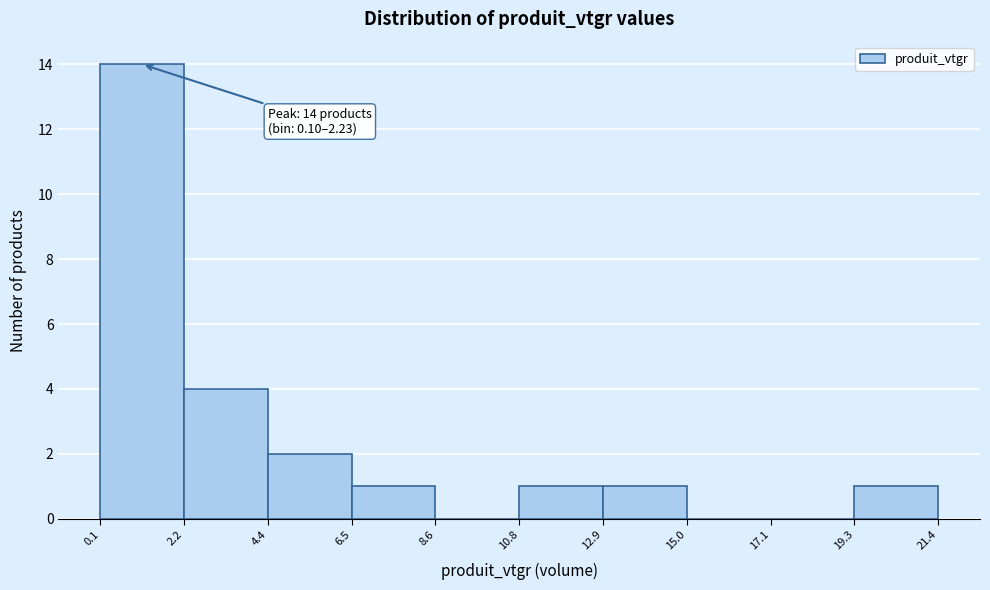

Which range on the x-axis has the tallest bar?

0.1 to 2.2